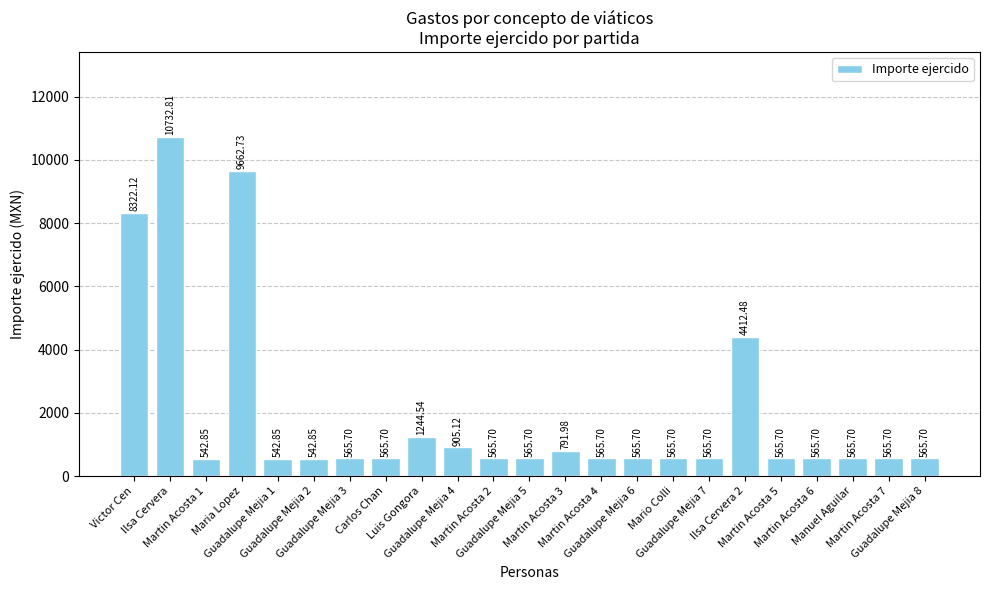

How many categories are shown in the chart?

23